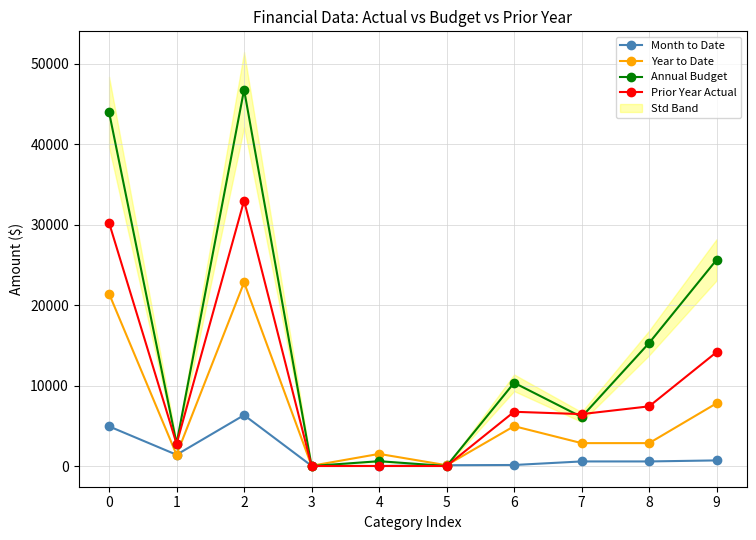

What is the value of the Year to Date point at the 10th from the left?

7804